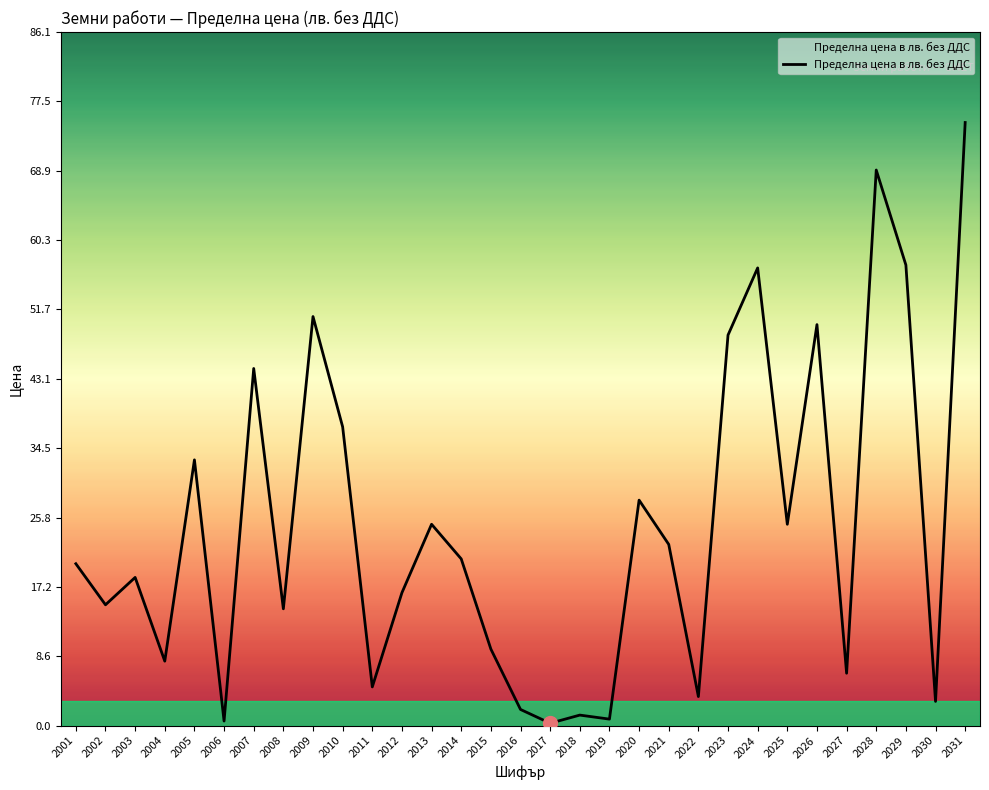

How many lines are shown in the chart?

1